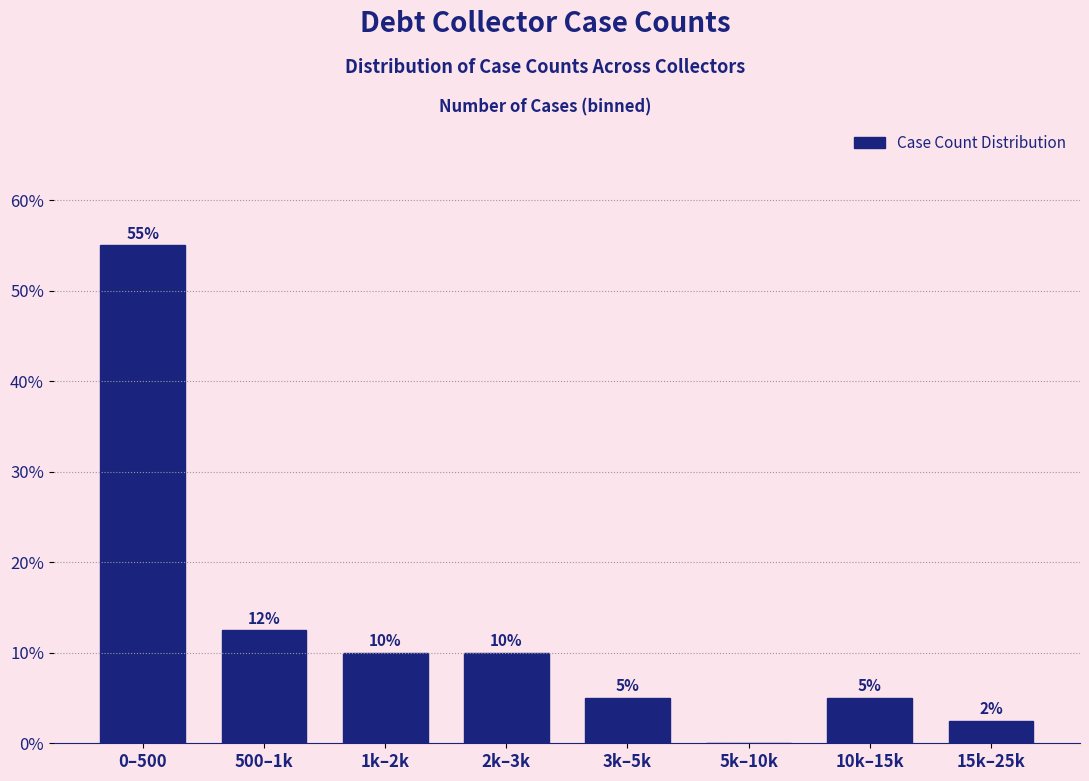

What is the change in value from 0–500 to 10k–15k?

-50.0